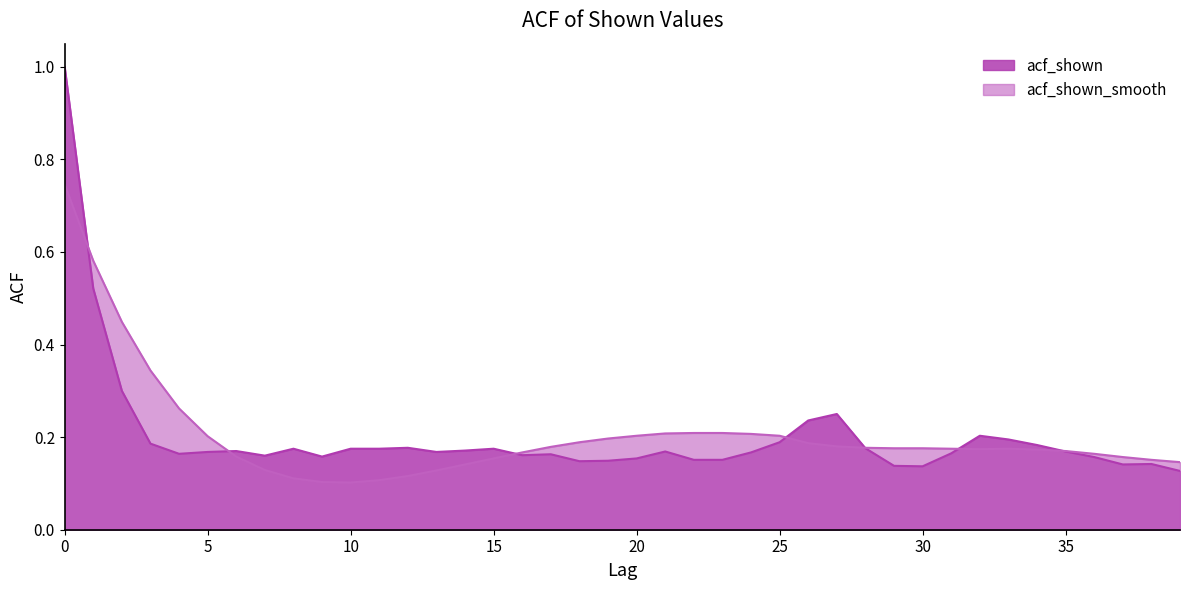

How many intersections are there between acf_shown and acf_shown_smooth?

7